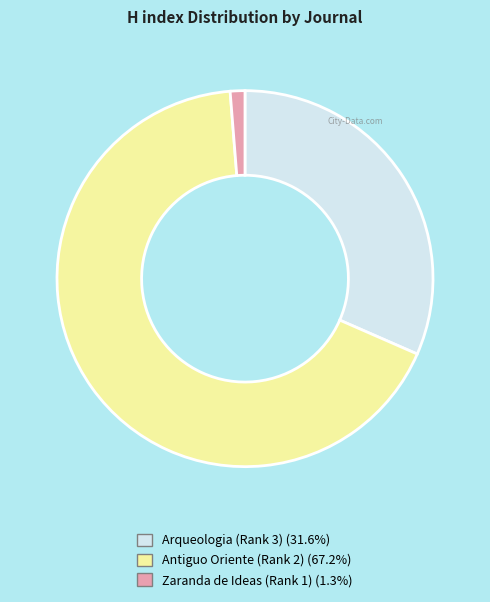

Which category accounts for the majority?

Antiguo Oriente (Rank 2)